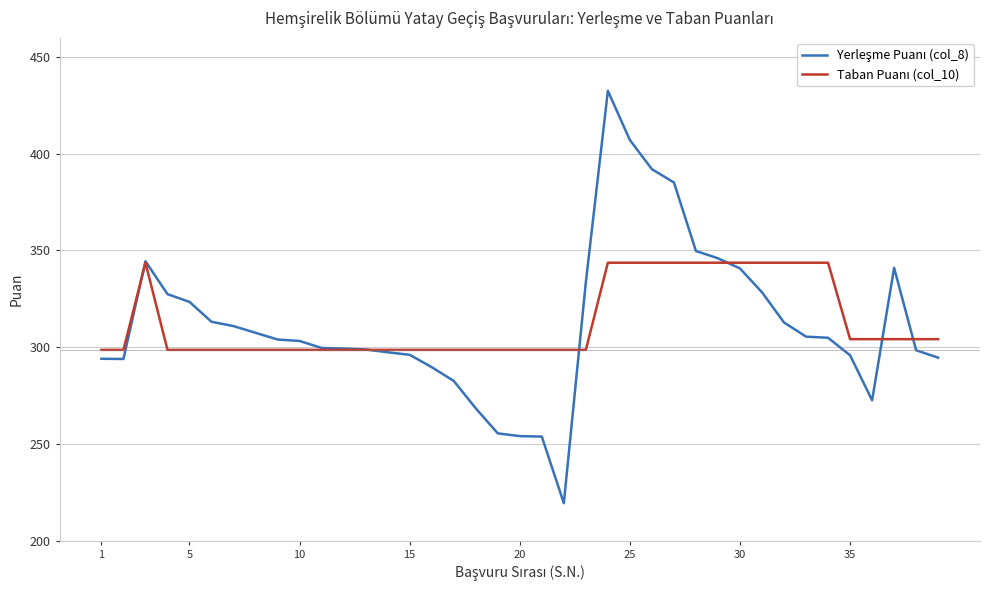

What is the smallest value displayed?

219.3